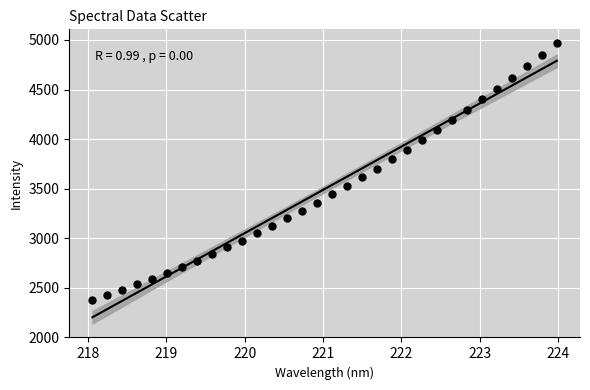

What is the range of X values (max minus min)?

5.9